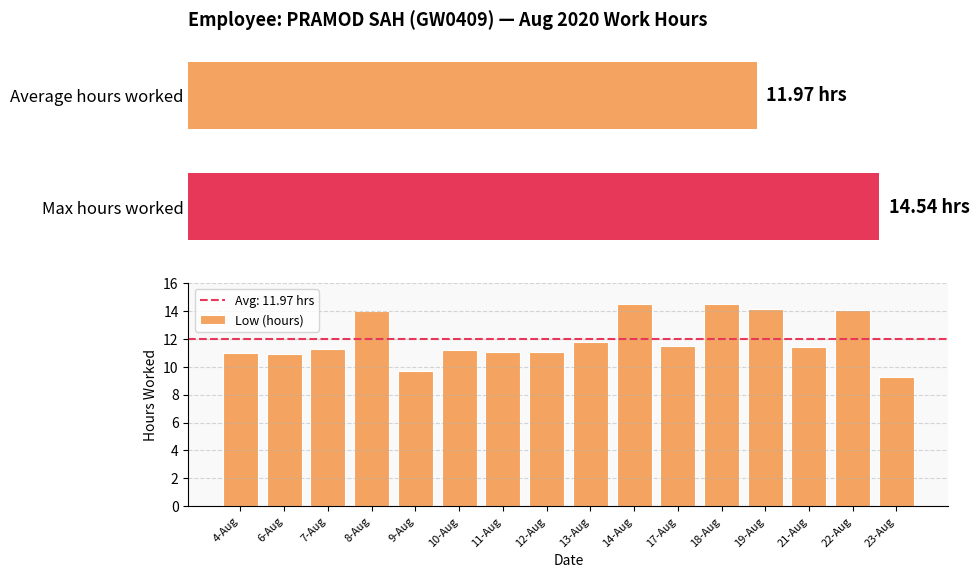

How many bars are there in total?

16